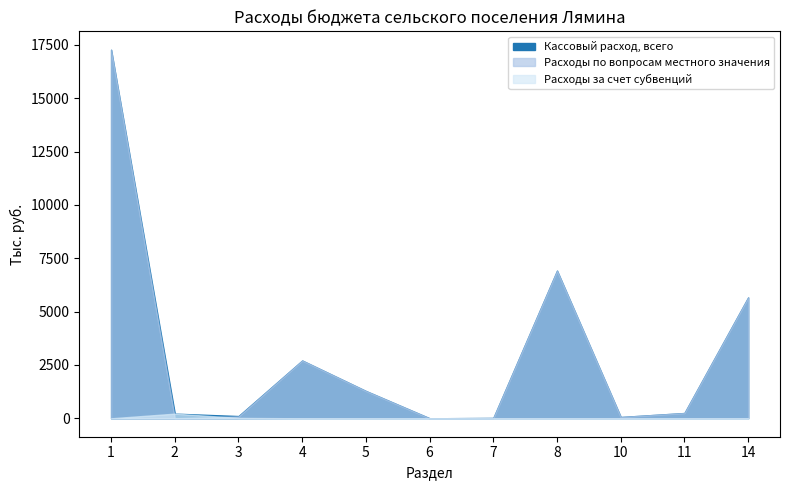

At which category is the sum across all series the highest?

1